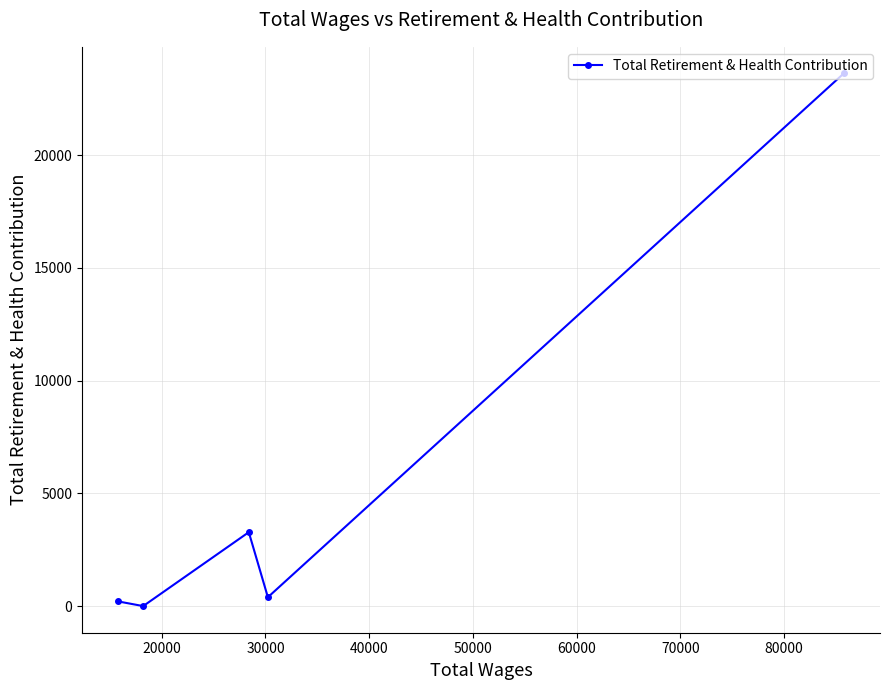

What is the sum of all values?

27503